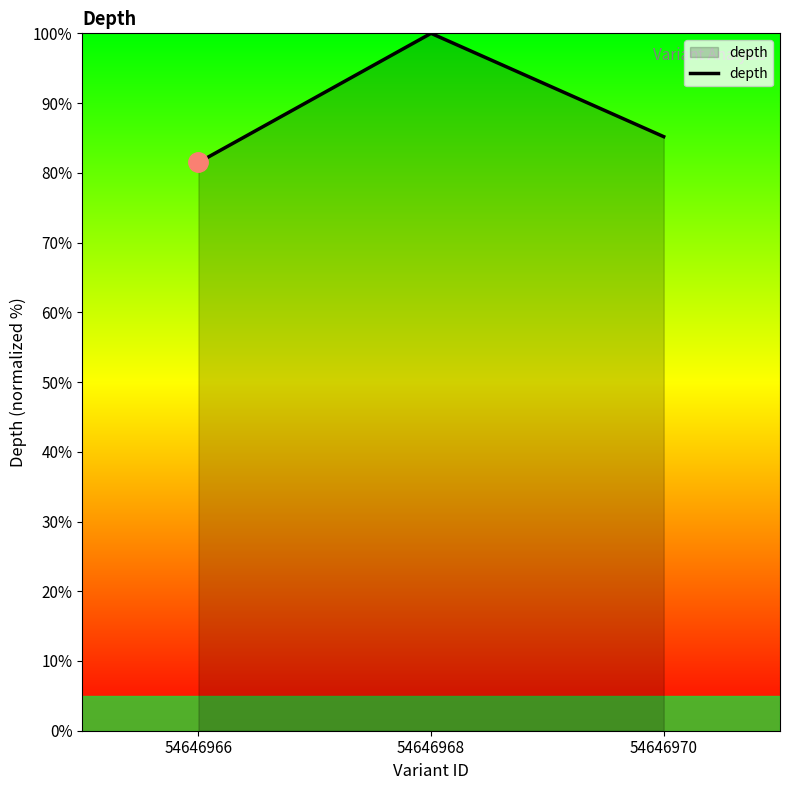

What is the greatest value displayed?

100.0